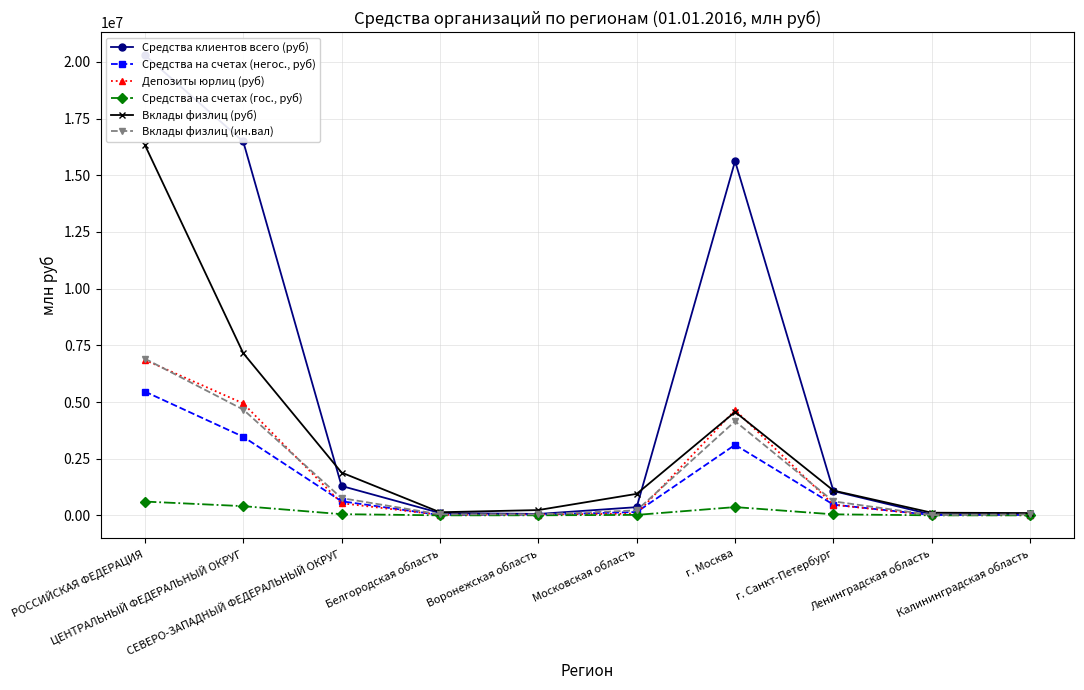

What is the maximum value for Средства на счетах (негос., руб)?

5461929